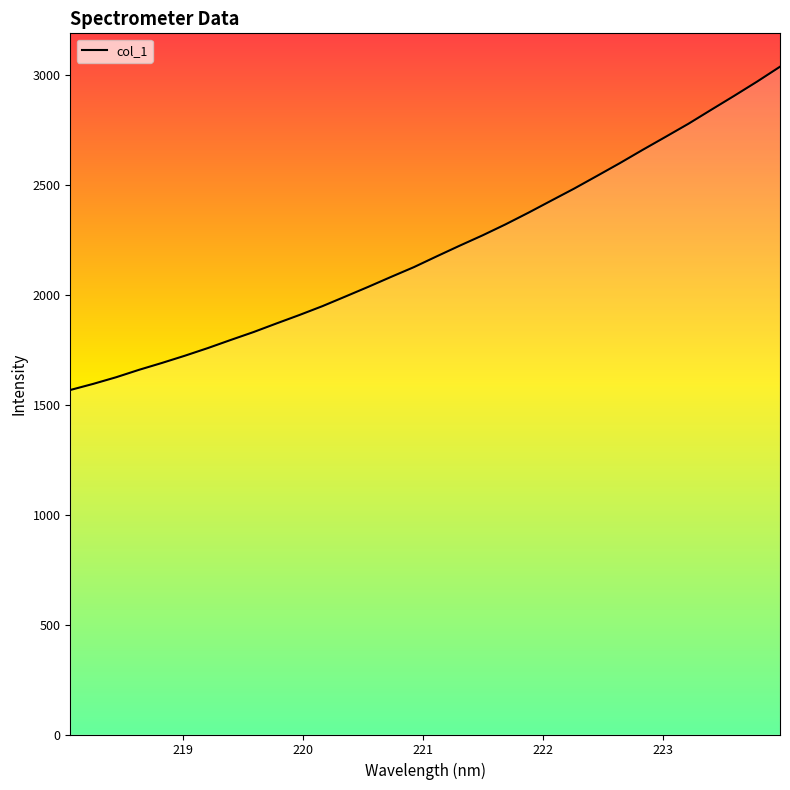

What is the difference between the maximum and minimum values?

1470.0